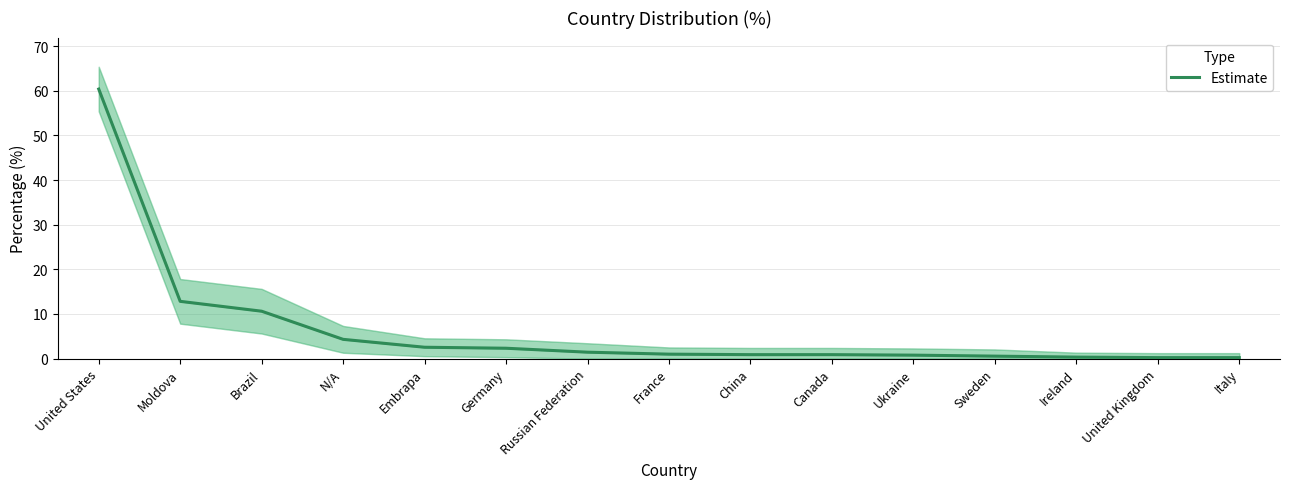

Reading left to right, list all the values displayed in this chart.

United States=60.4	Moldova=12.8	Brazil=10.6	N/A=4.3	Embrapa=2.5	Germany=2.3	Russian Federation=1.4	France=1.0	China=0.9	Canada=0.9	Ukraine=0.8	Sweden=0.6	Ireland=0.3	United Kingdom=0.2	Italy=0.2